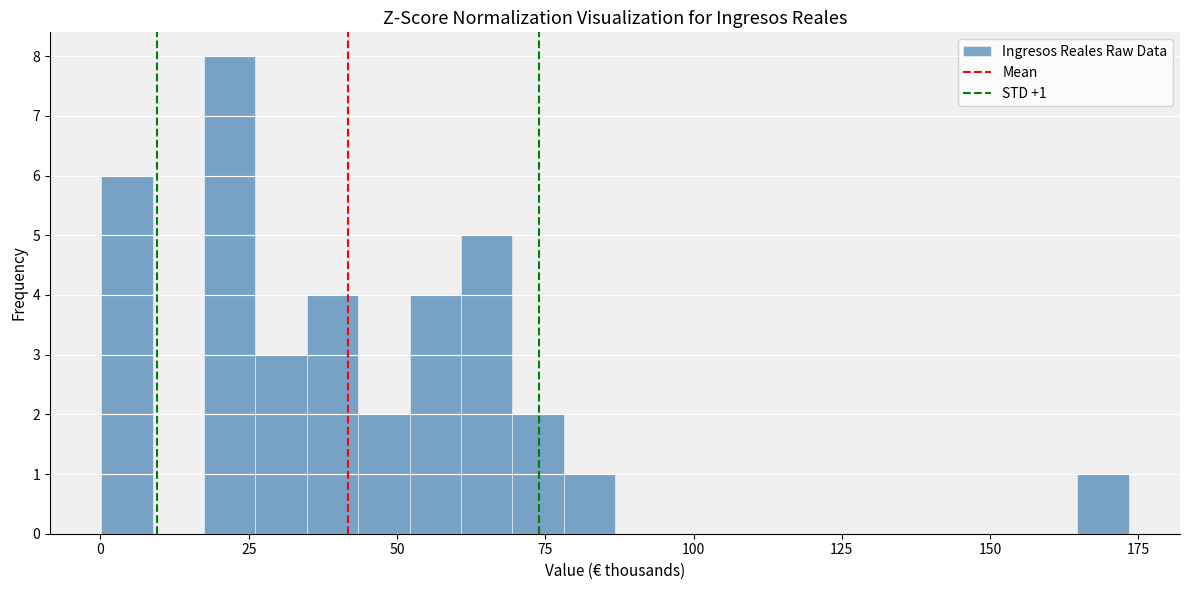

Around what value on the x-axis is the tallest bar? Give the approximate position of its centre, as read against the axis.

20